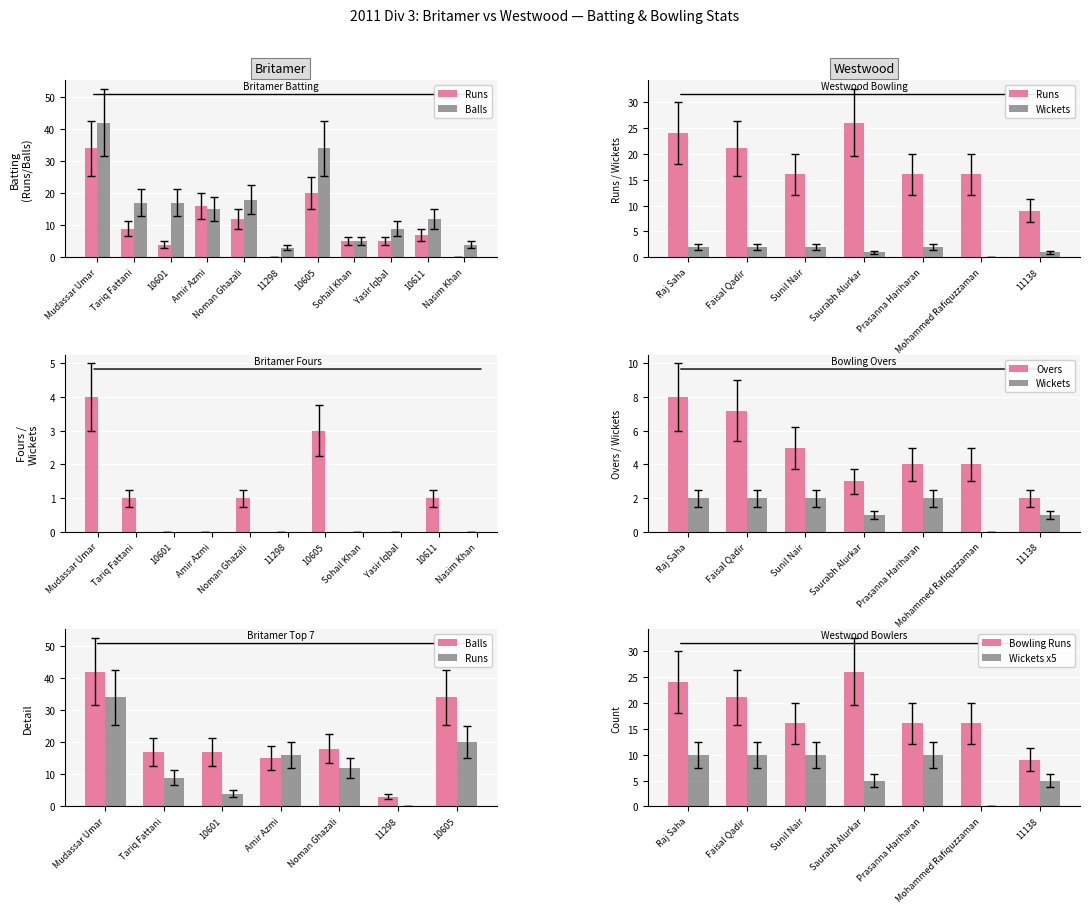

How many values in Runs are above zero?

9